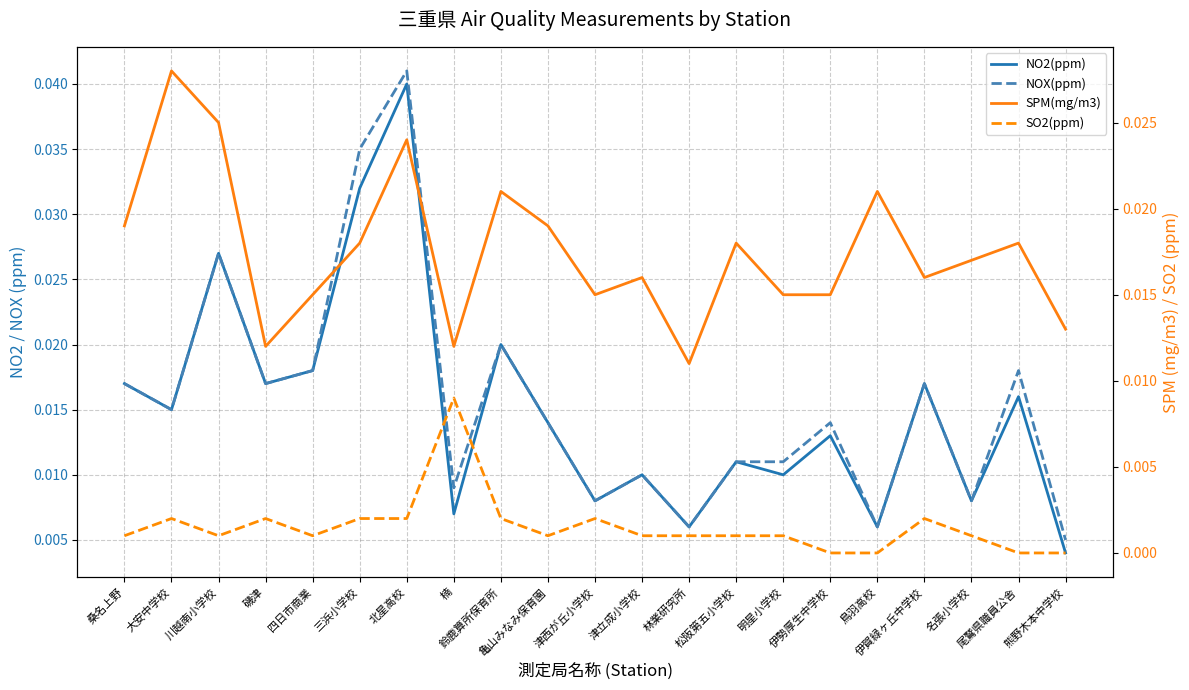

Count the SPM(mg/m3) values in the range 0 to 1.

21